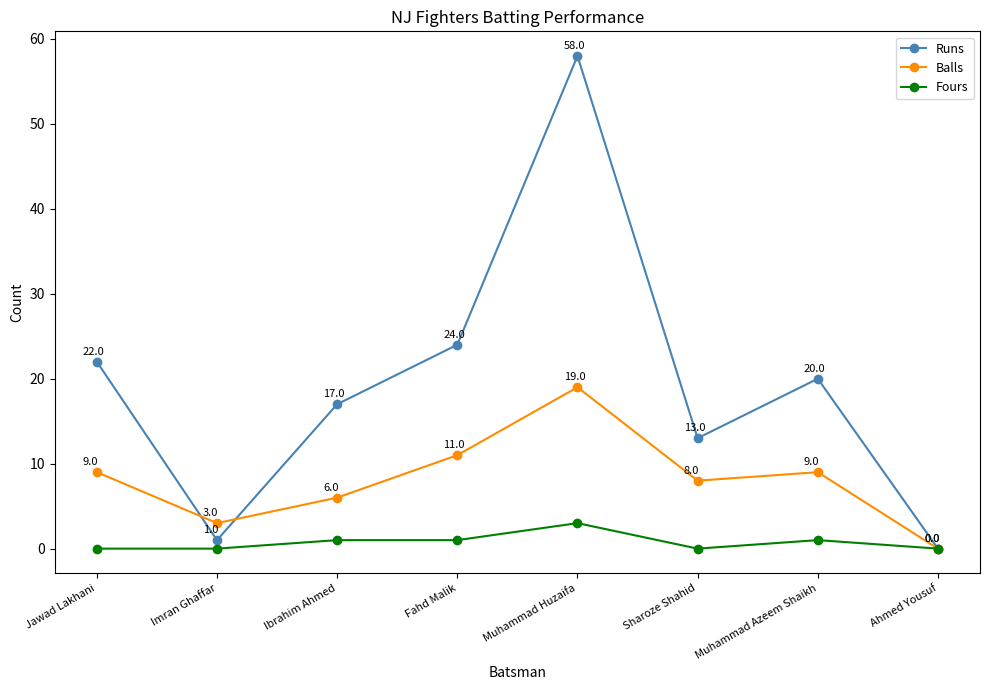

What is the difference between the maximum and minimum values in the Runs series?

58